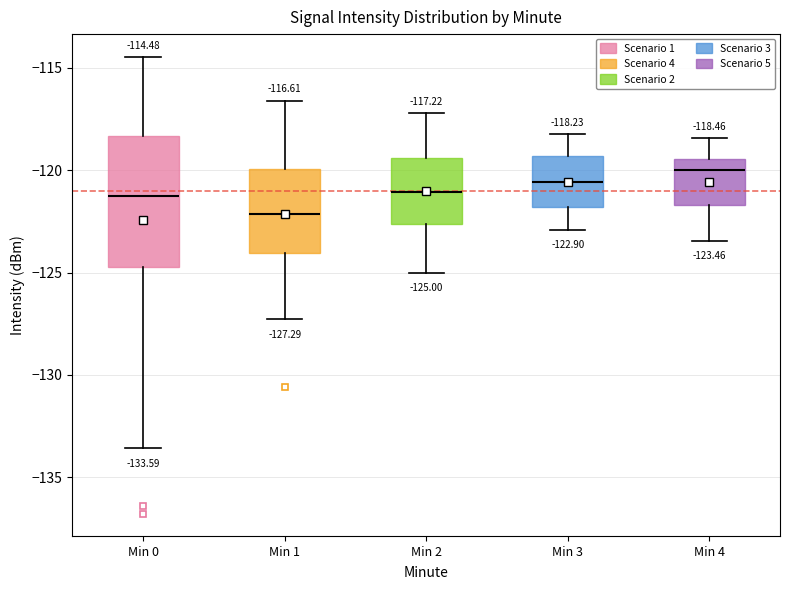

Comparing the boxes themselves (not the whiskers), which one is the tallest?

Min 0